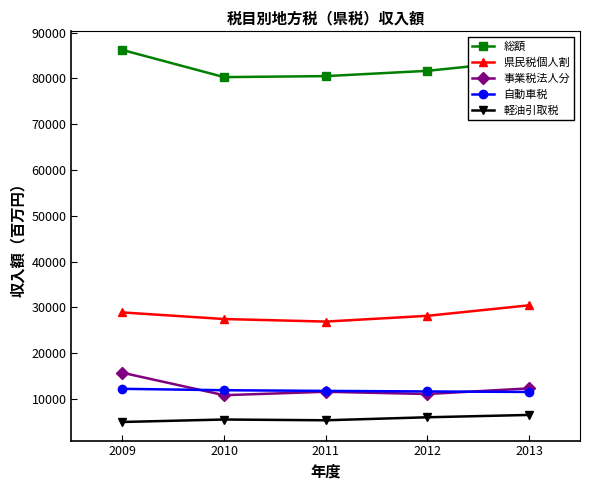

How many lines are shown in the chart?

5